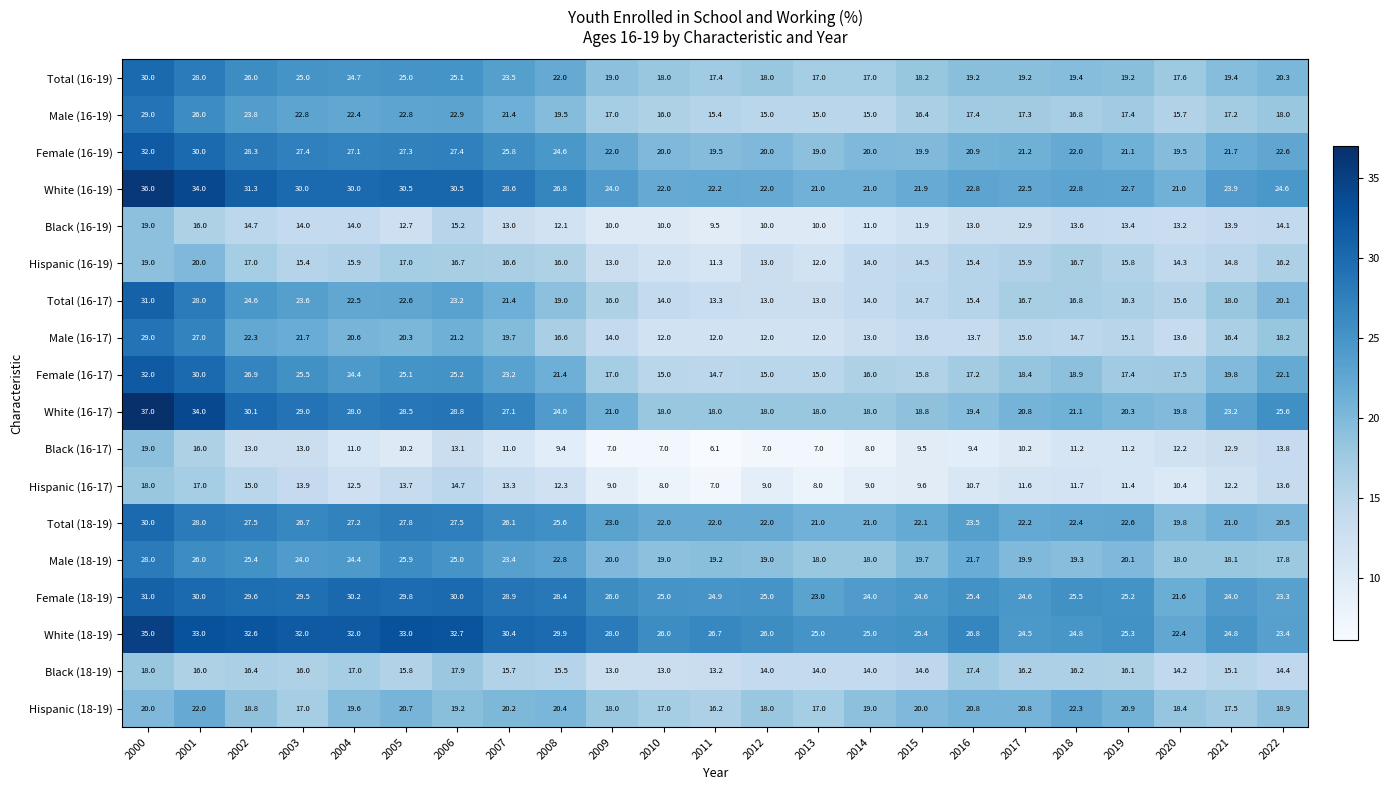

What is the total value across all series at 2009?

317.0